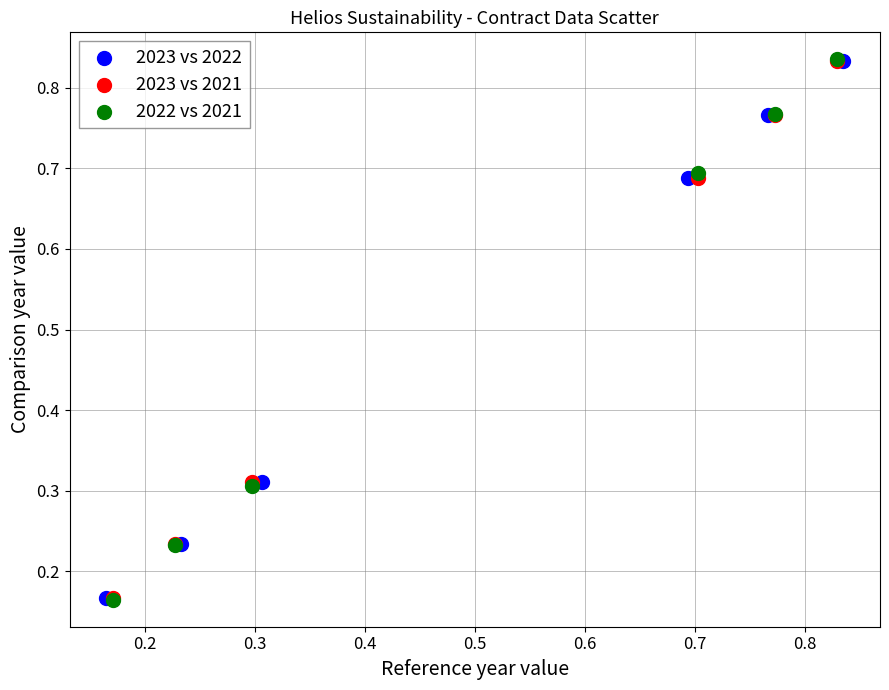

Which series has the widest spread of Y values?

2022 vs 2021